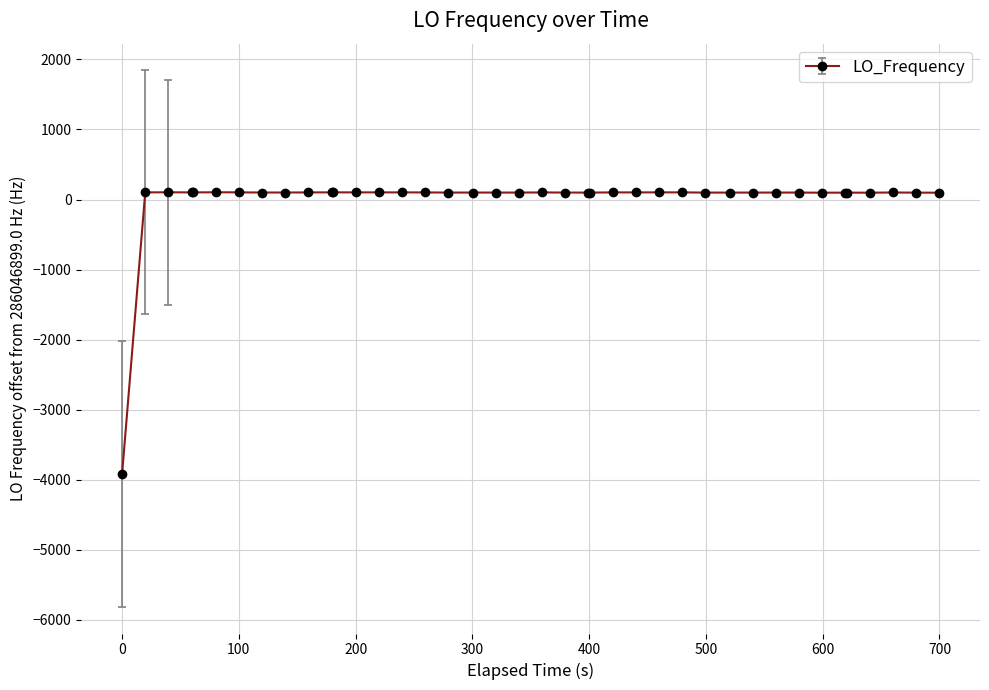

What is the difference between the maximum and minimum values?

4020.5